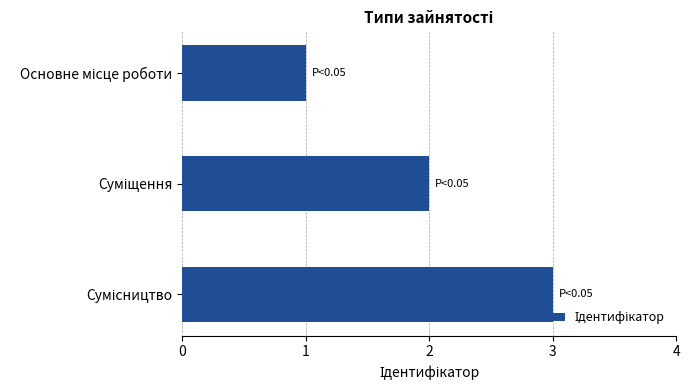

What is the greatest value displayed?

3